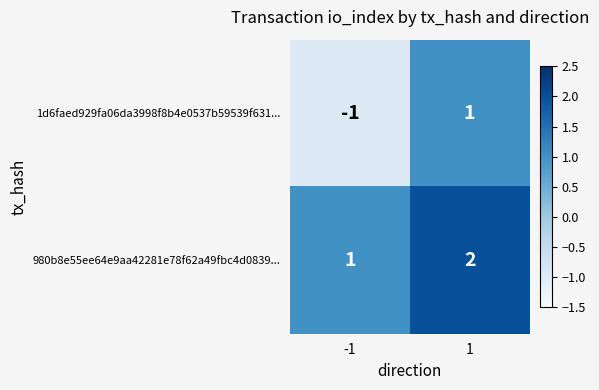

What is the sum of all 980b8e55ee64e9aa42281e78f62a49fbc4d0839... values?

3